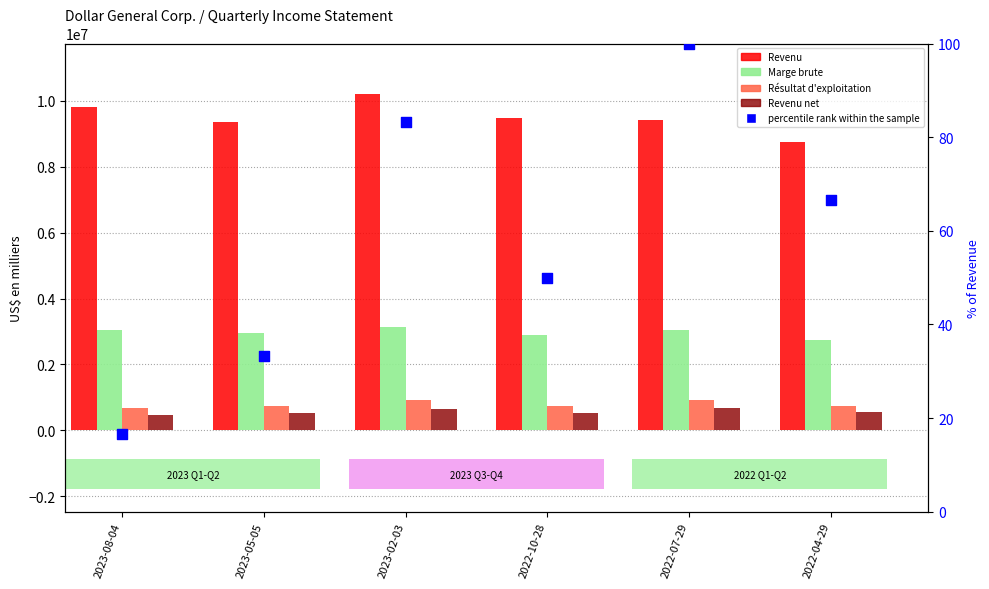

Which series reaches the minimum Y coordinate?

percentile rank within the sample